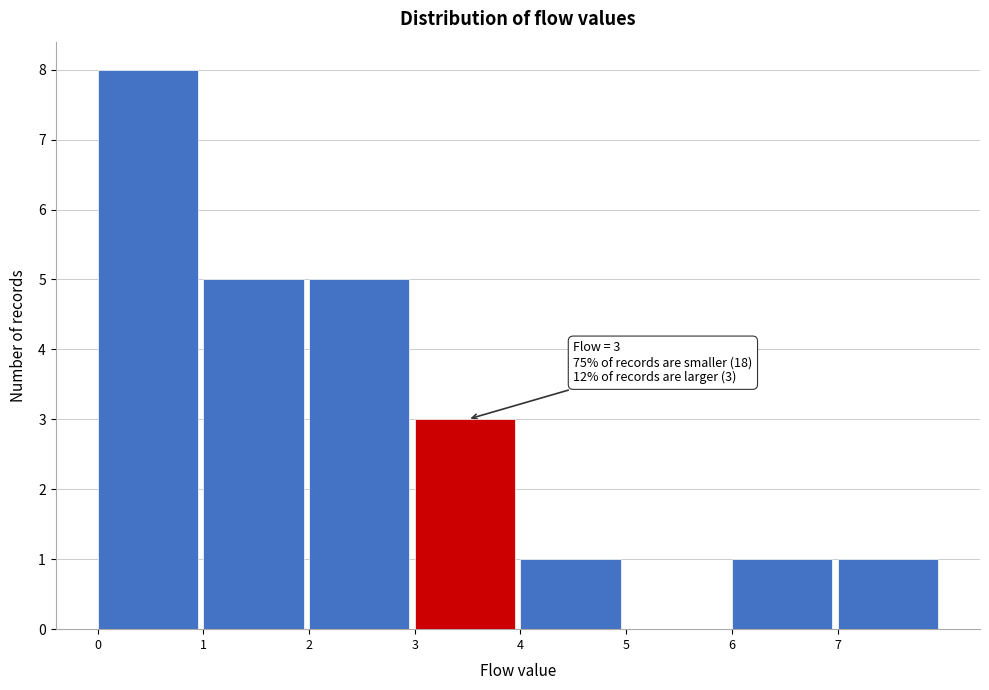

Which range on the x-axis has the tallest bar?

0 to 1